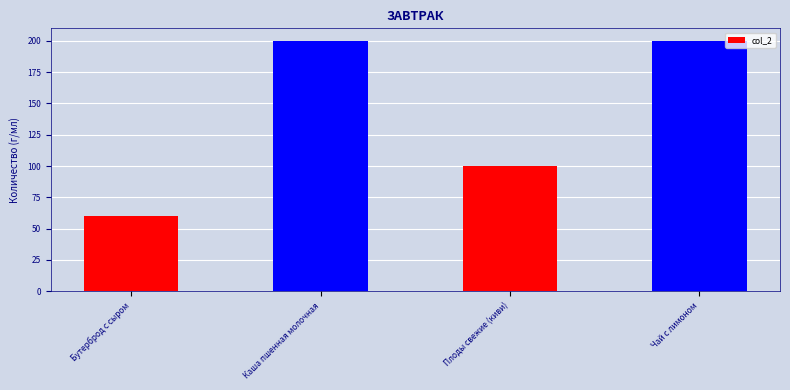

How many bars are there in total?

4